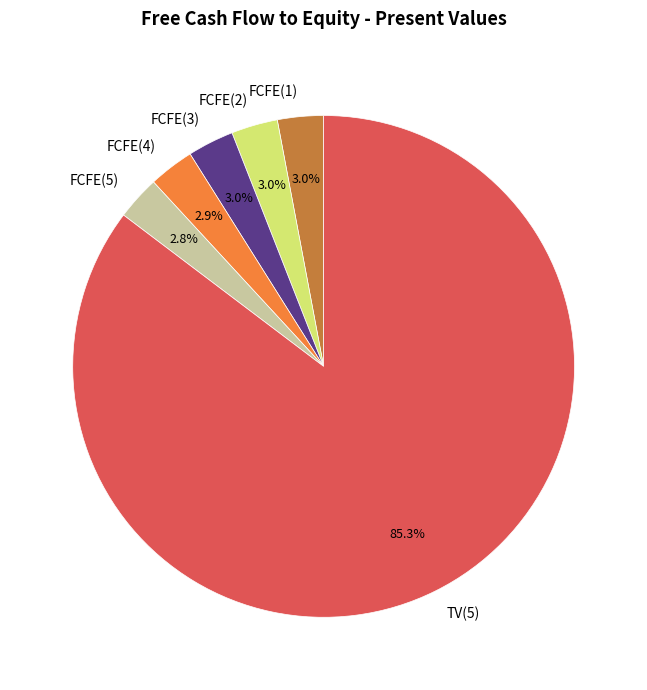

Does TV(5) account for over 50% of the chart?

Yes